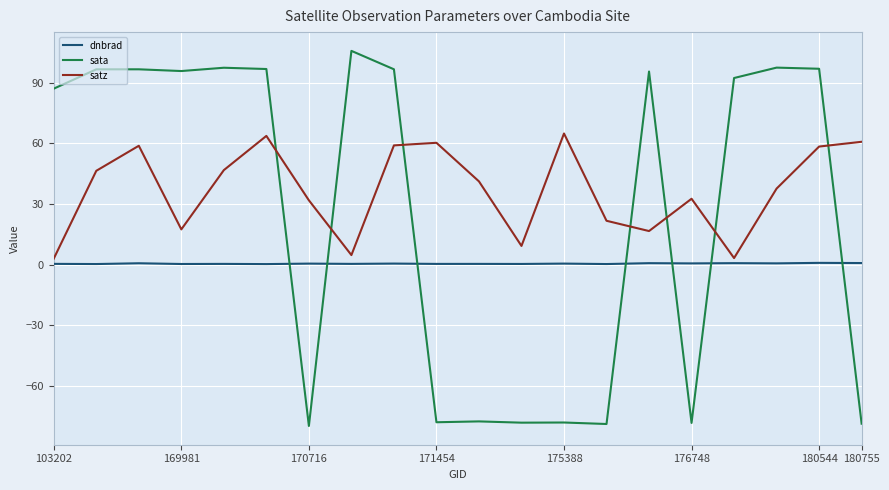

Which series has the largest range (max minus min)?

sata